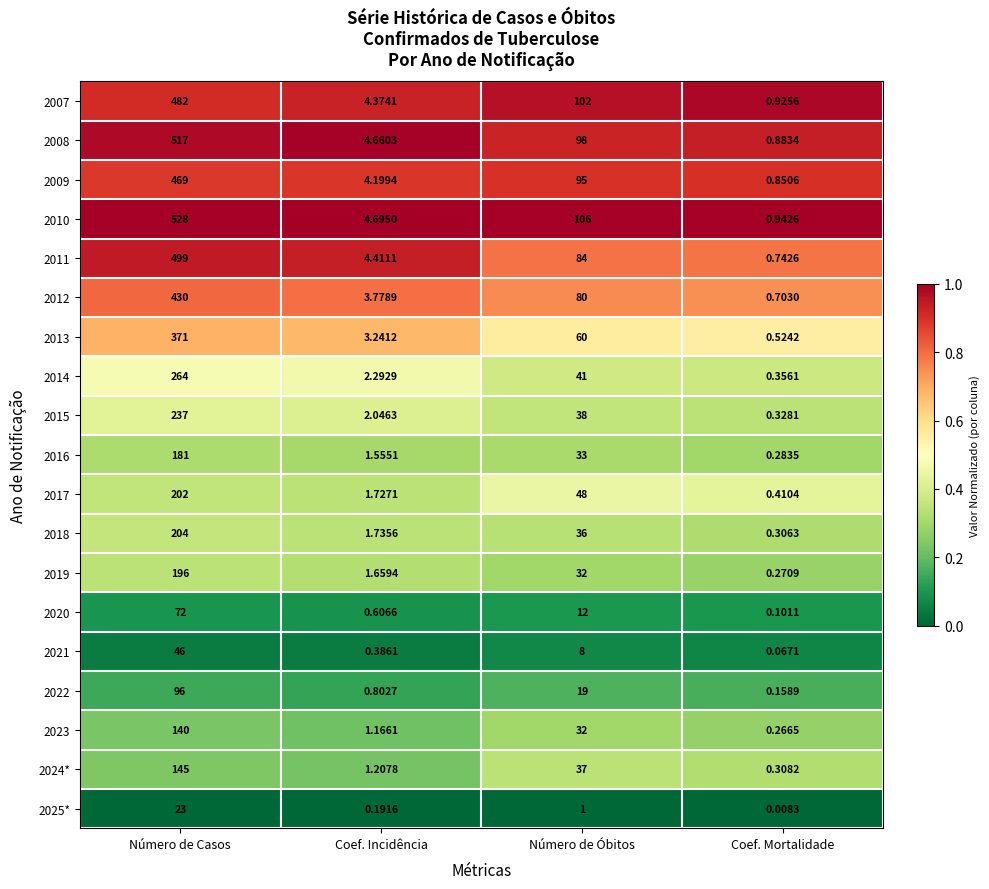

Where is 2018 nearest to the value 102?

Número de Óbitos